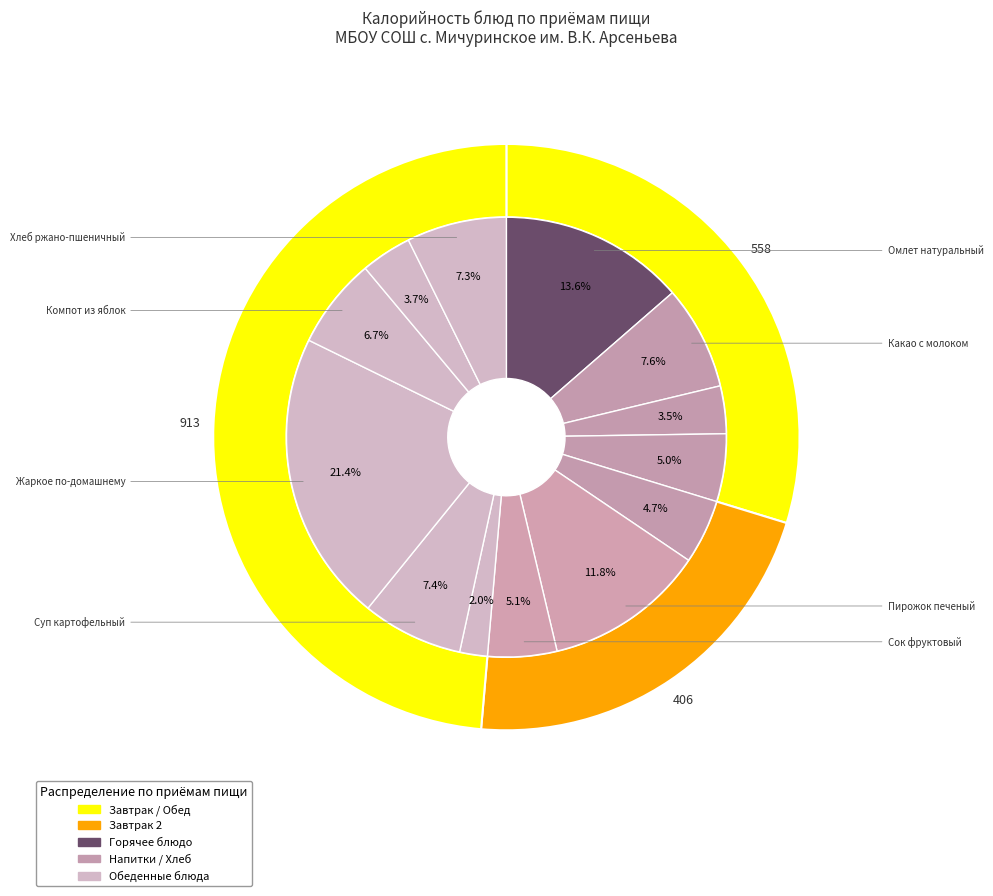

How many segments does this pie chart have?

13